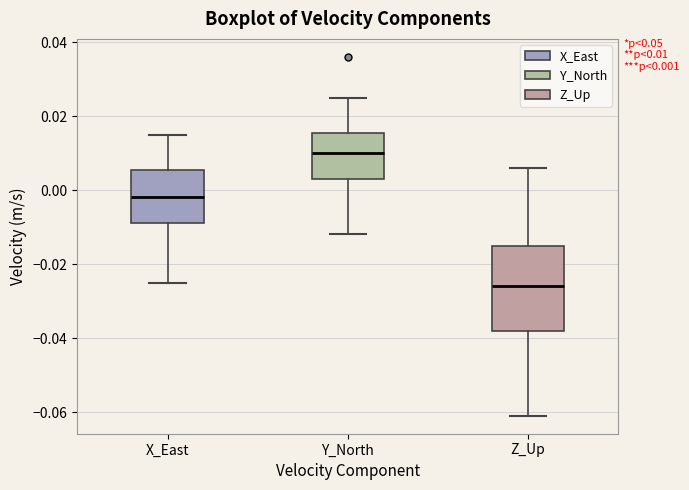

Comparing the boxes themselves (not the whiskers), which one is the tallest?

Z_Up